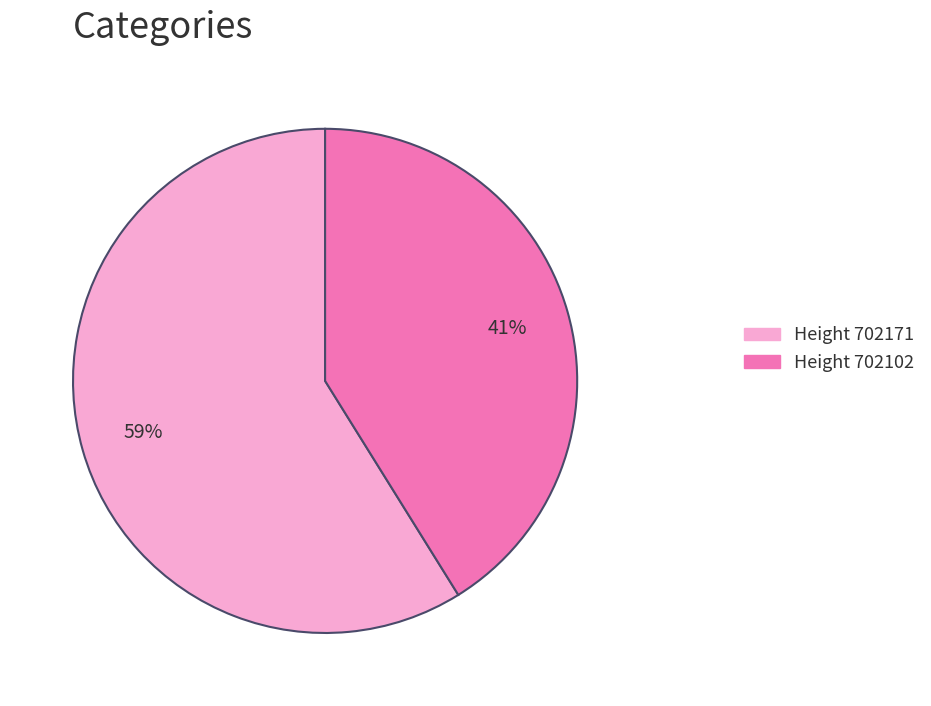

The Height 702102 slice represents 41% of the pie. True or false?

True